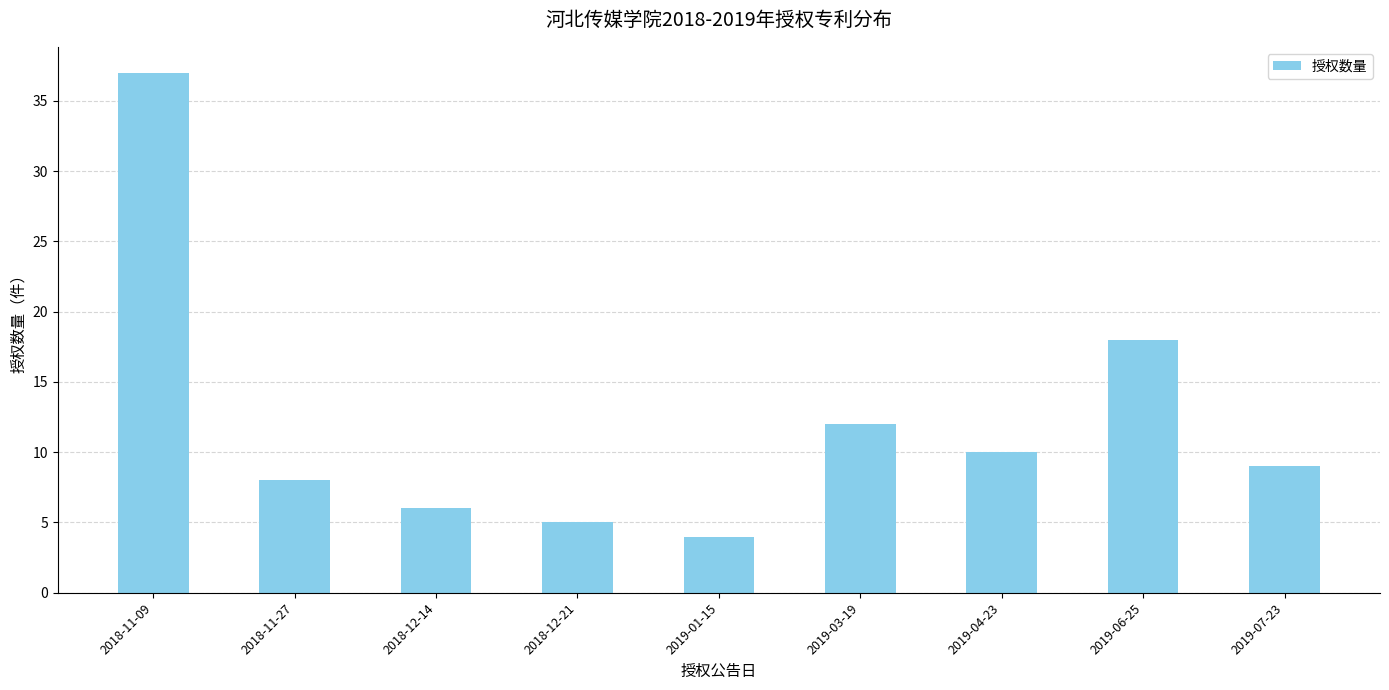

How many data points are less than 9?

4